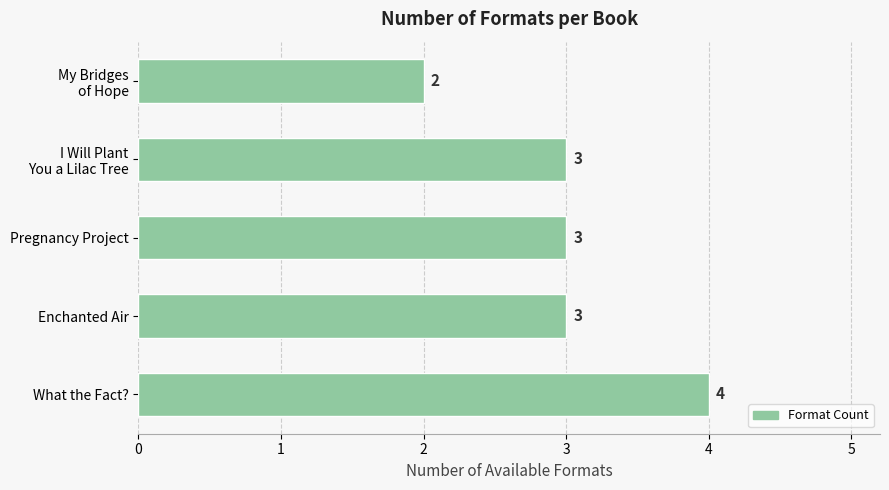

How many data points are less than 3?

1